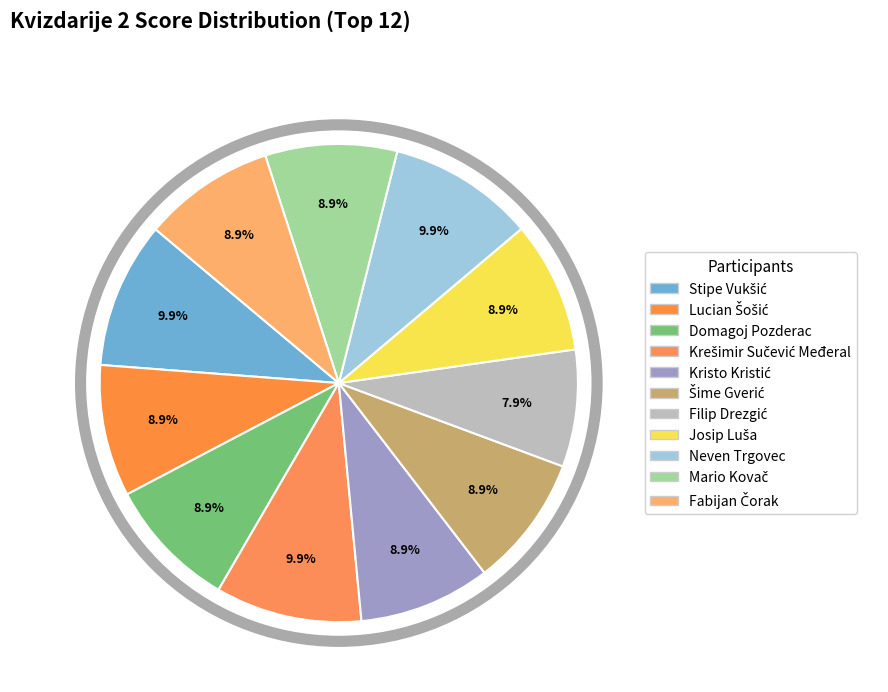

Does any single category account for the majority?

No